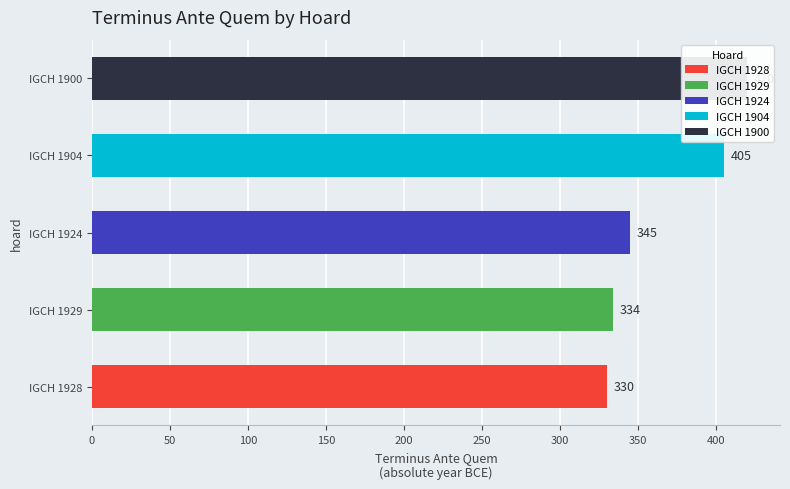

The value at IGCH 1958 is -366. True or false?

False